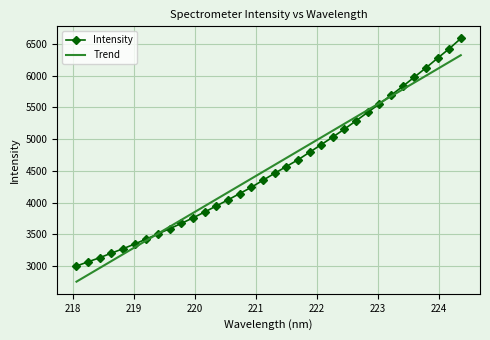

What is the minimum value for Trend?

2755.6